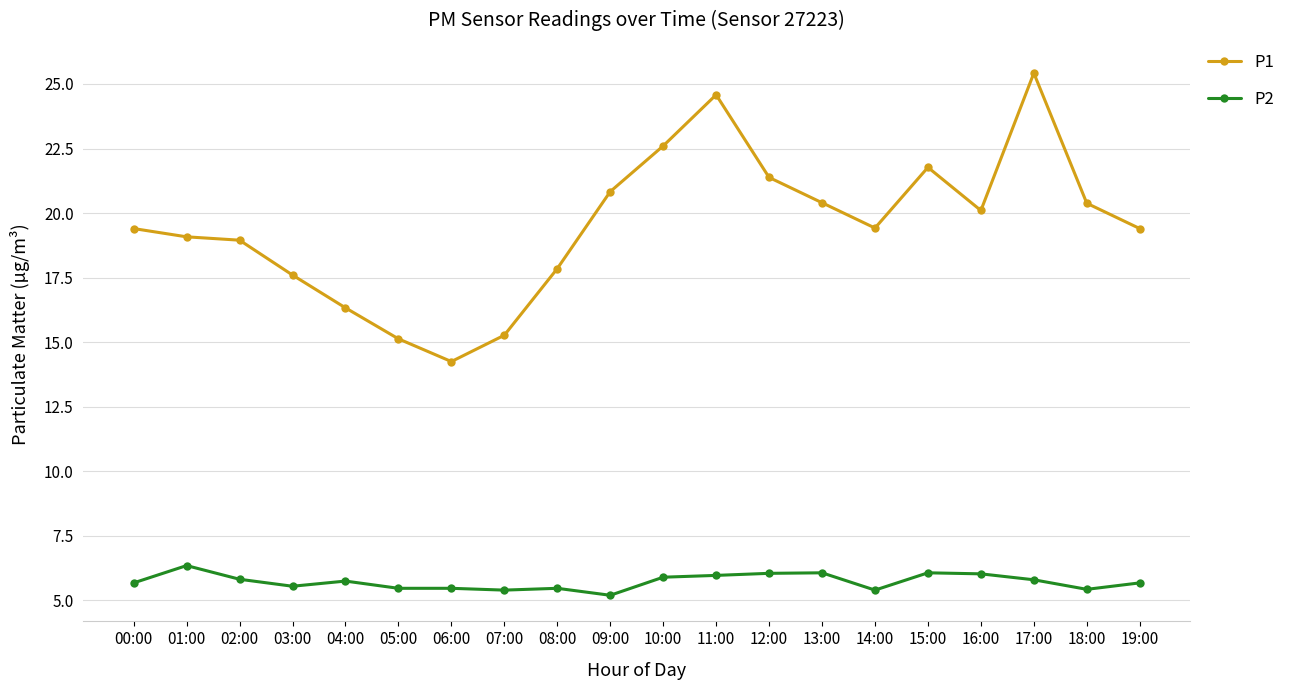

List the series in order of their peak value, lowest first.

P2, P1